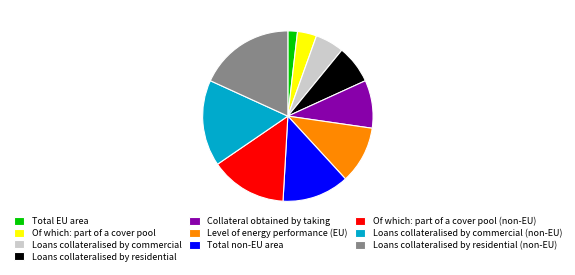

What is the ratio of the value at Loans collateralised by commercial to the value at Total non-EU area?

0.4